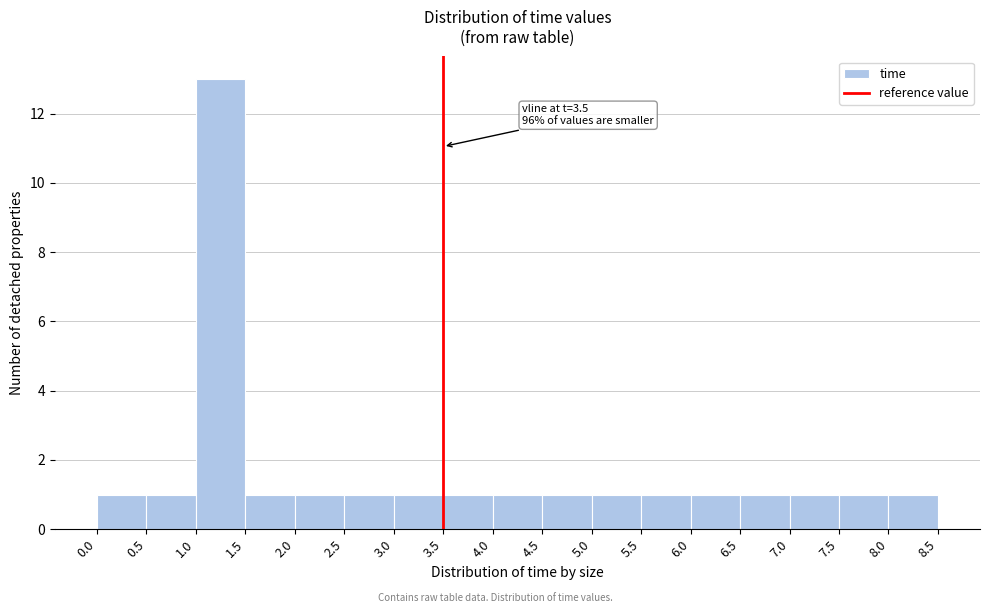

Over which range of the x-axis is the bar tallest?

1.0 to 1.5